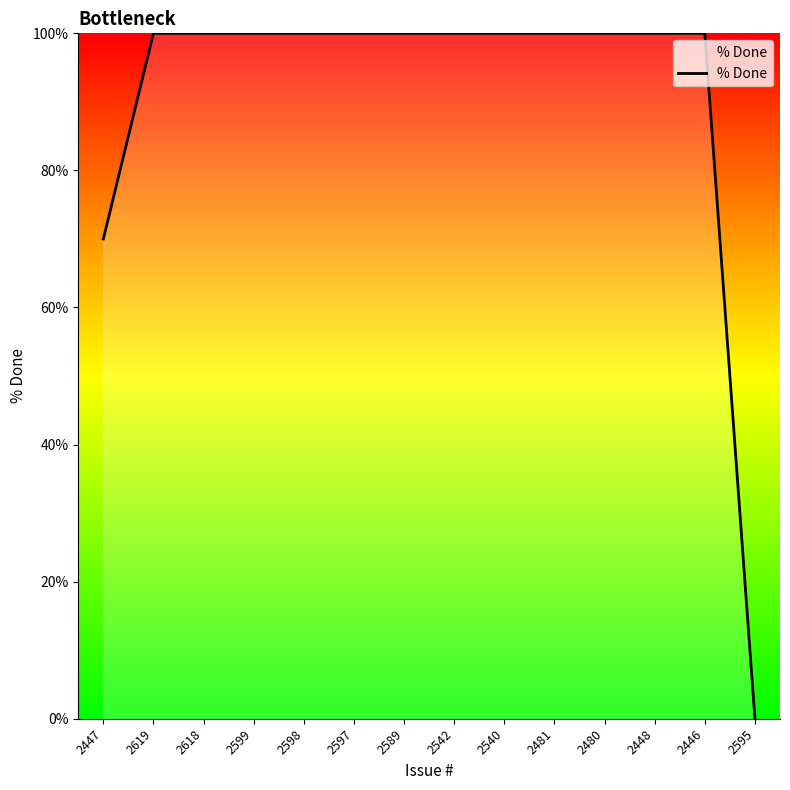

Reading left to right, list all the values displayed in this chart.

70	100	100	100	100	100	100	100	100	100	100	100	100	0